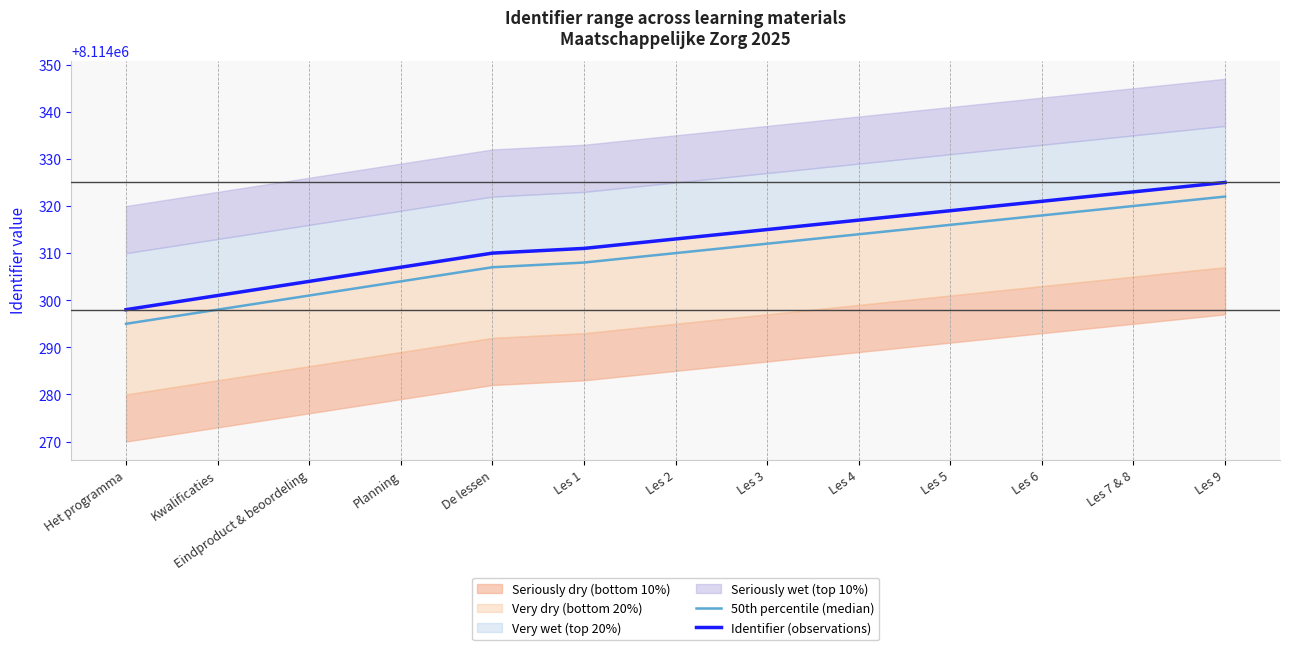

True or false: Identifier (observations) has a value of 3663700 at Les 5.

False